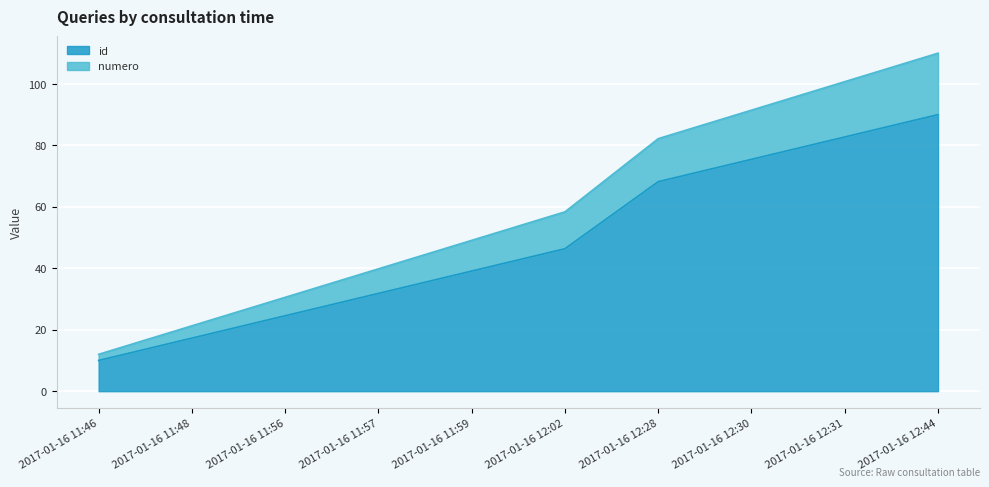

True or false: id and numero cross at least once.

False